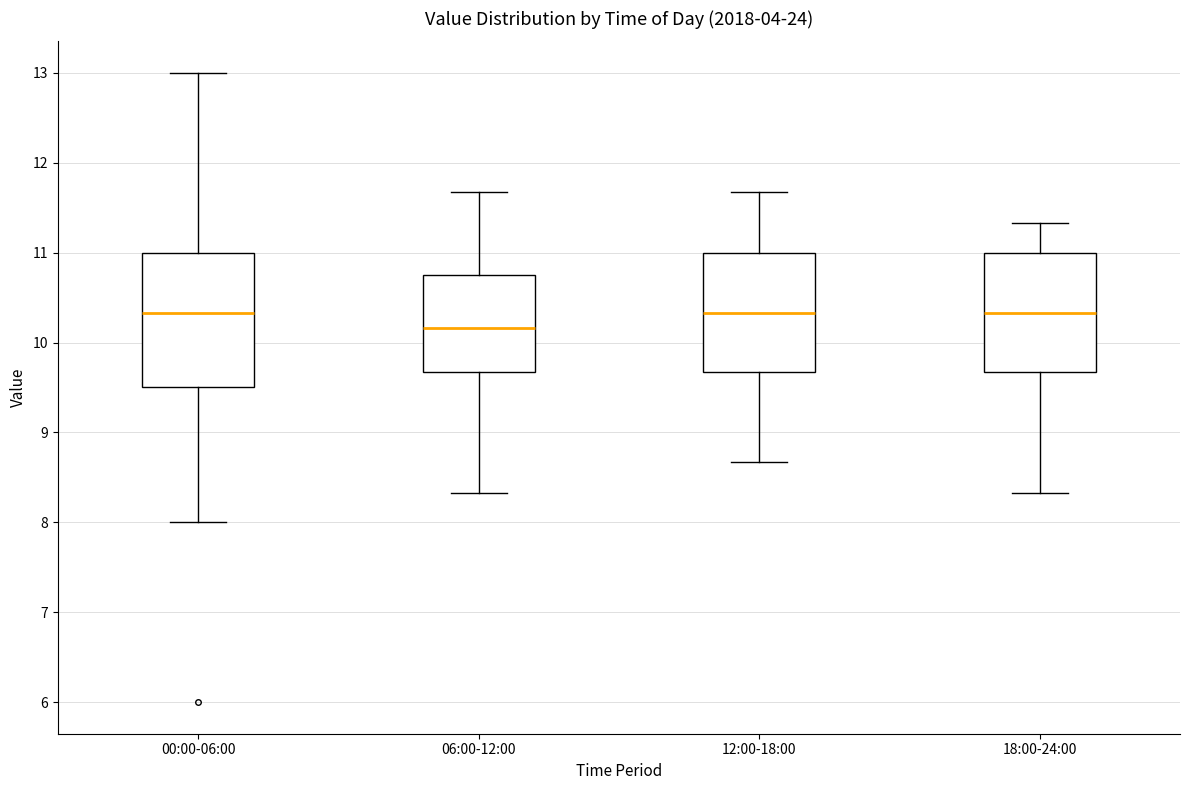

Reading left to right, read every box against the y-axis: the position of its median line, the range the box covers, and the ends of its whiskers. The values are not printed on the chart, so give them approximately, as read against the axis.

00:00-06:00: median 10.3, box 9.5 to 11.0, whiskers 8.0 to 13.0
06:00-12:00: median 10.2, box 9.7 to 10.8, whiskers 8.3 to 11.7
12:00-18:00: median 10.3, box 9.7 to 11.0, whiskers 8.7 to 11.7
18:00-24:00: median 10.3, box 9.7 to 11.0, whiskers 8.3 to 11.3